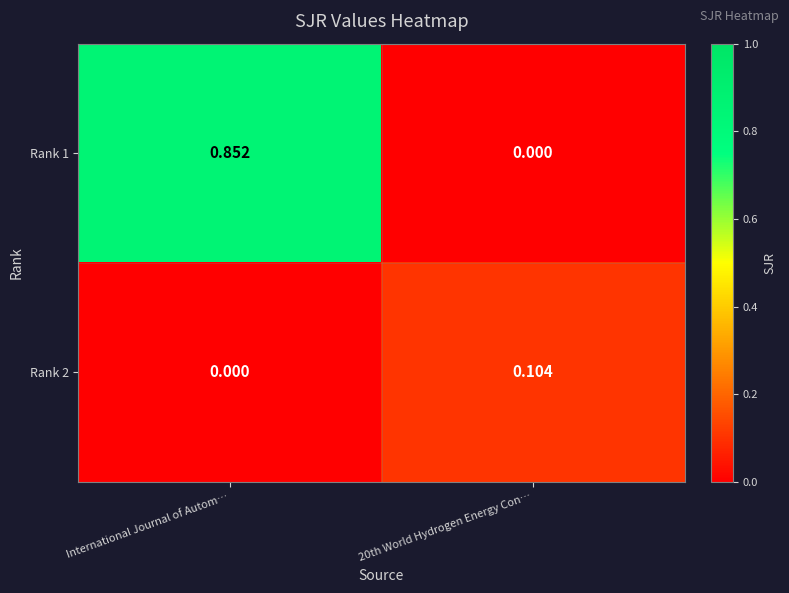

At which category is the sum across all series the highest?

International Journal of Autom…